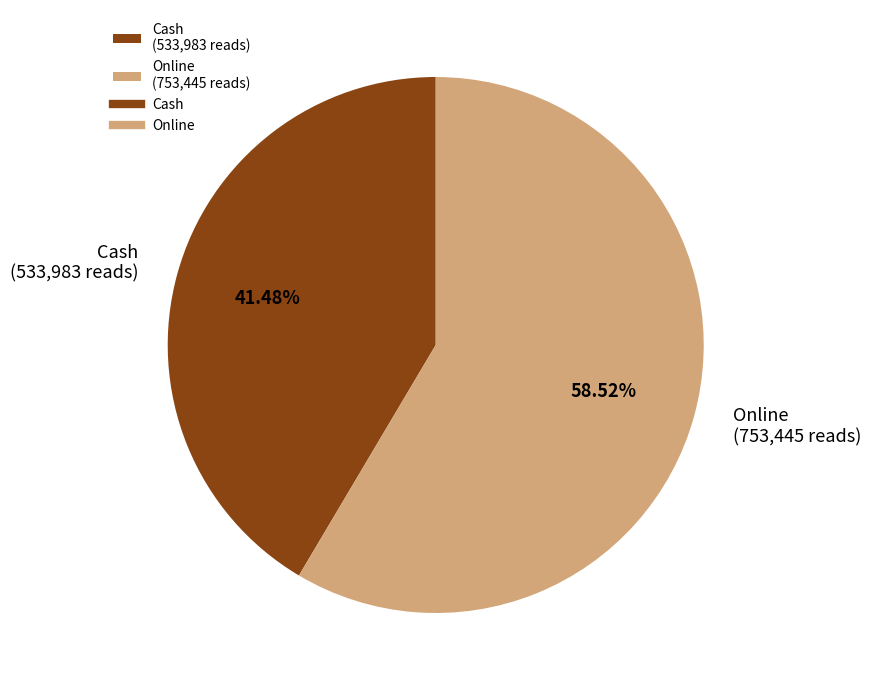

How many slices are in this pie chart?

2